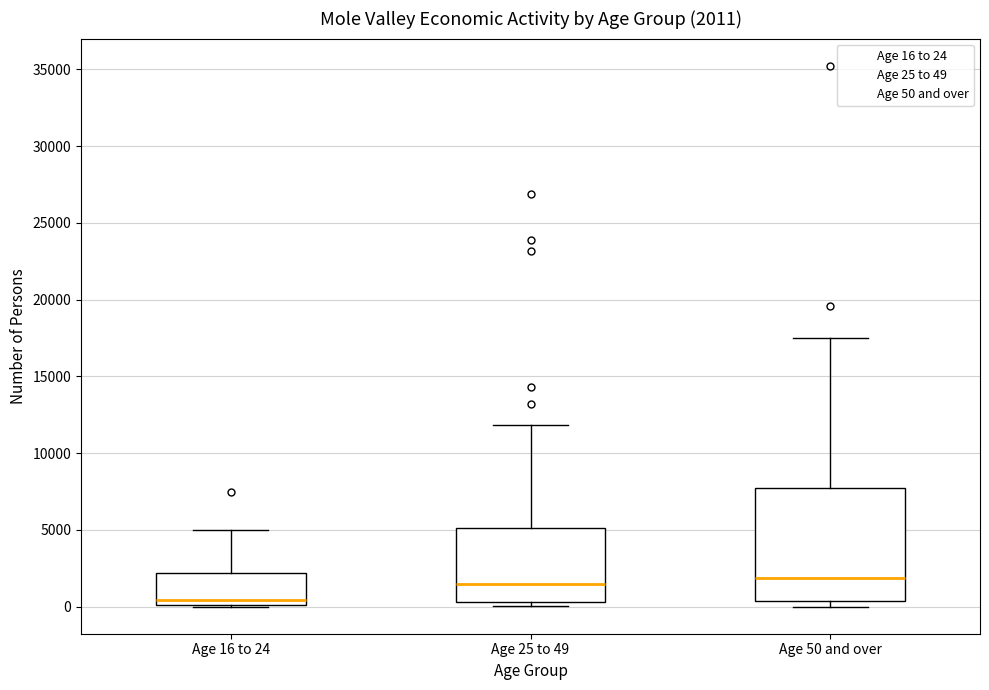

Which box's median line is the lowest?

Age 16 to 24